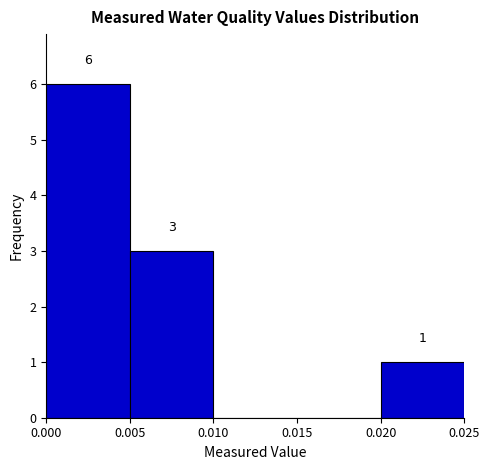

Over which range of the x-axis is the bar tallest?

0.000 to 0.005